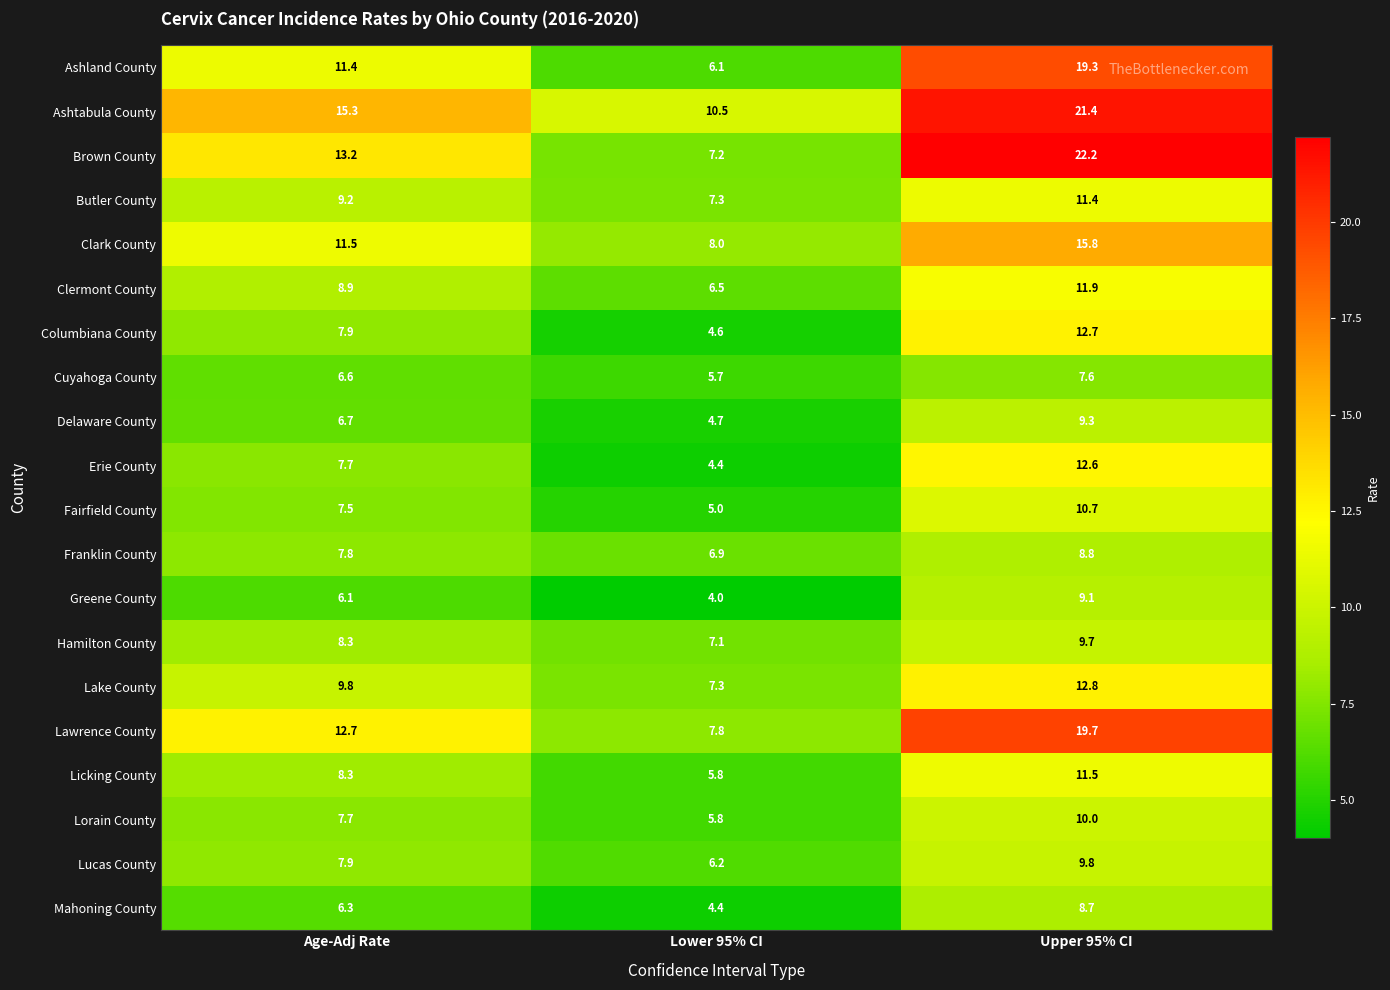

At which category is the sum across all series the highest?

Upper 95% CI